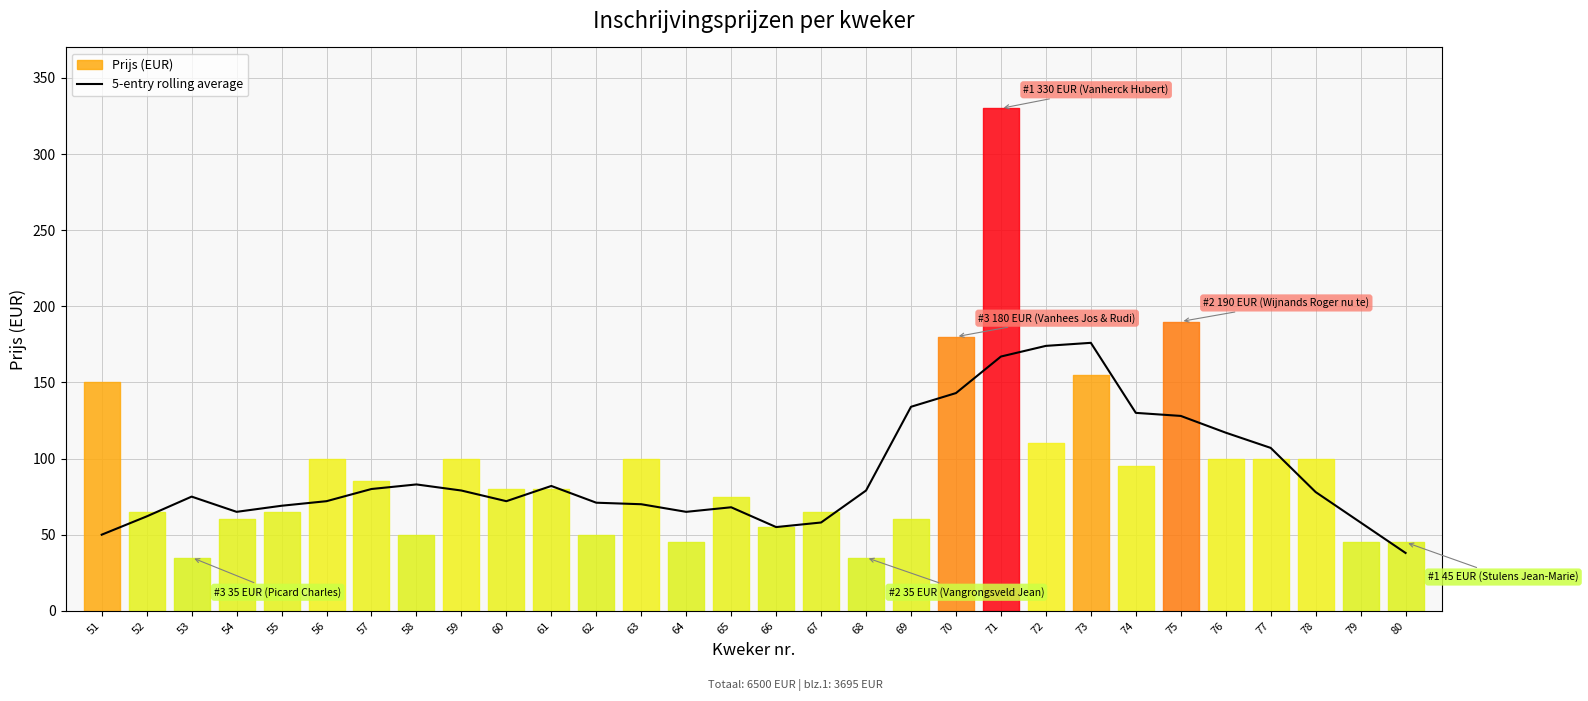

What is the lowest value of the 5-entry rolling average series?

38